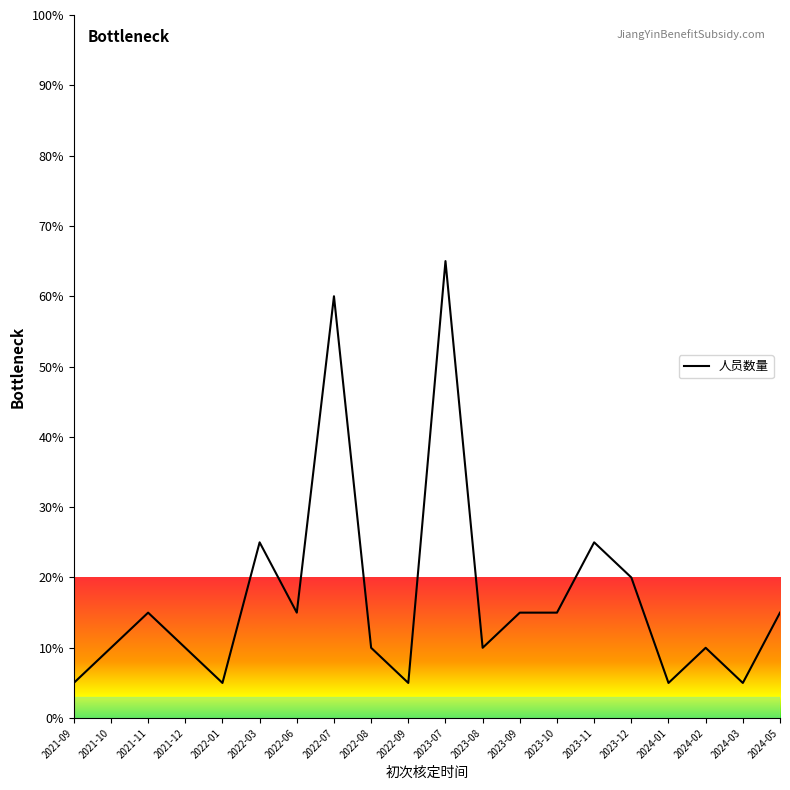

Which has a higher value, 2021-09 or 2024-05?

2024-05